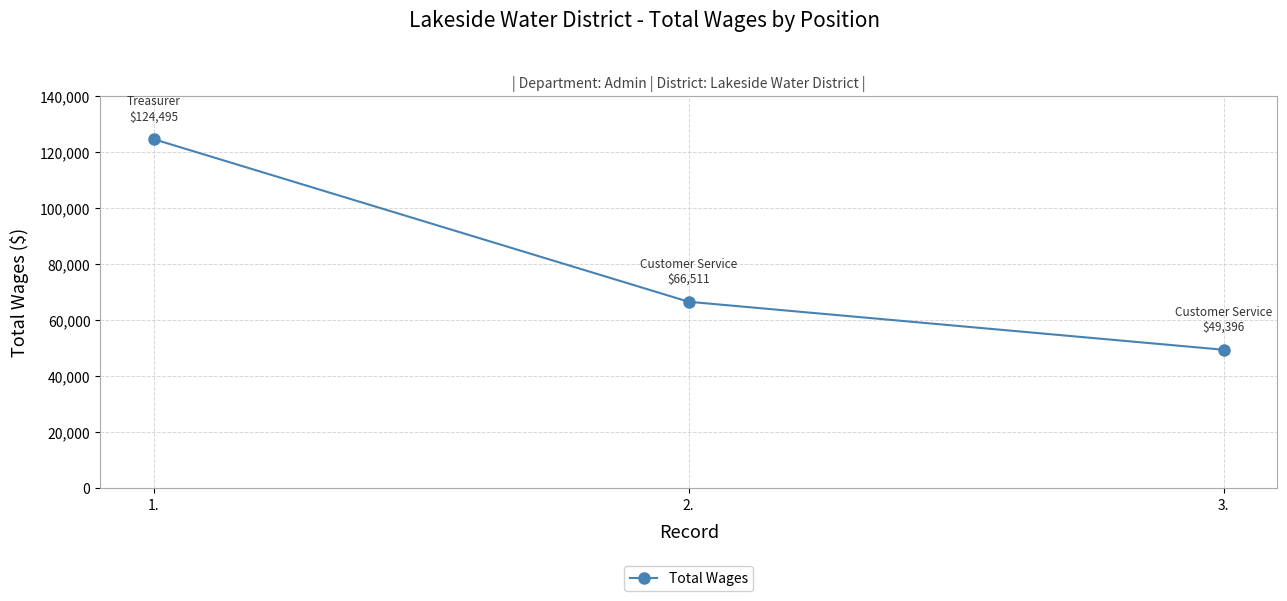

Reading left to right, extract all data points from this chart.

1.=124495	2.=66511	3.=49396